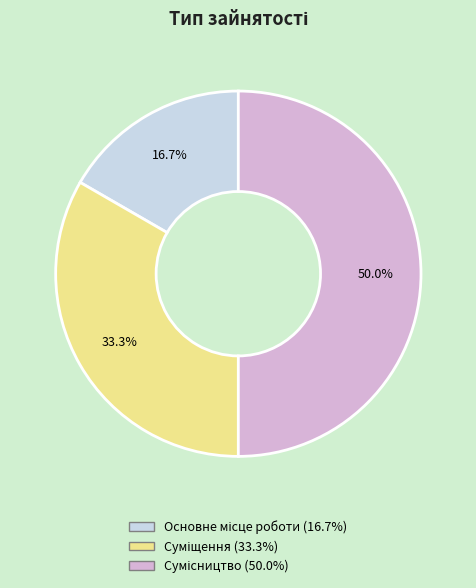

To the nearest percent, what portion does Сумісництво represent?

50%